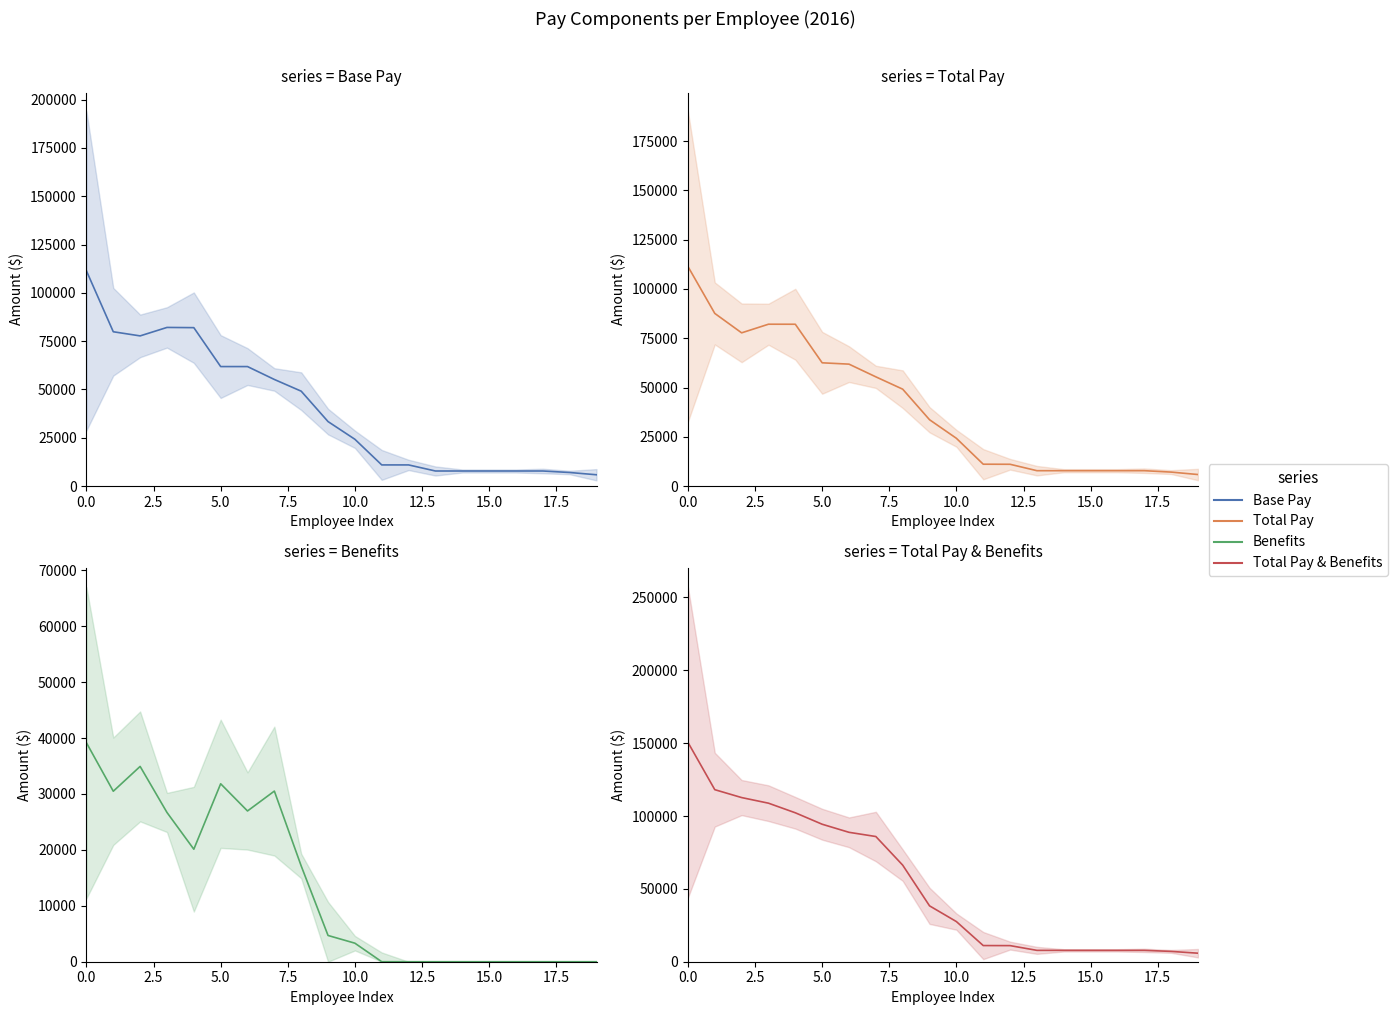

What is the highest value of the Benefits series?

39149.0